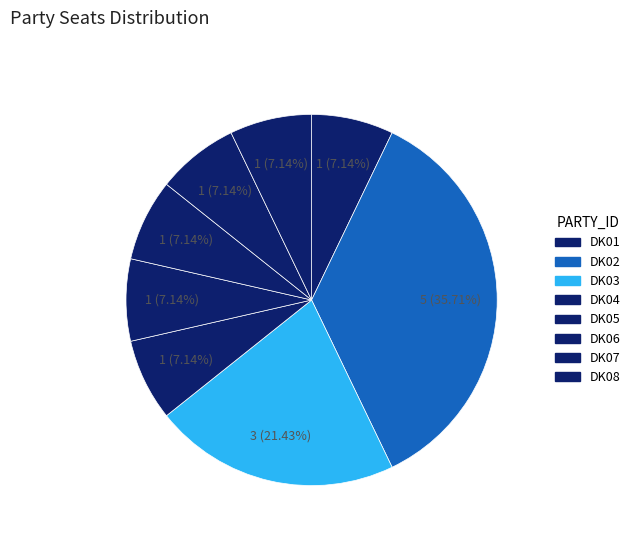

How many segments does this pie chart have?

8